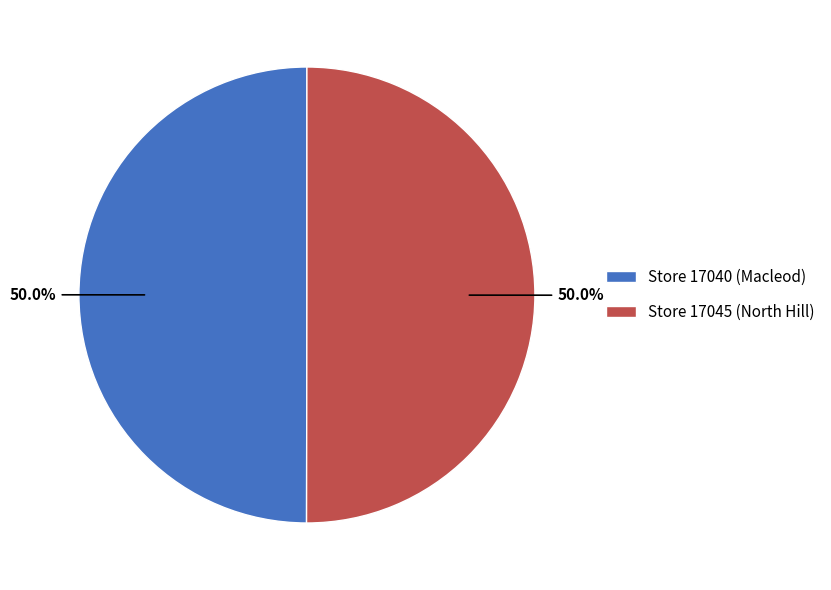

What portion of the pie excludes Store 17040 (Macleod)?

50.0%